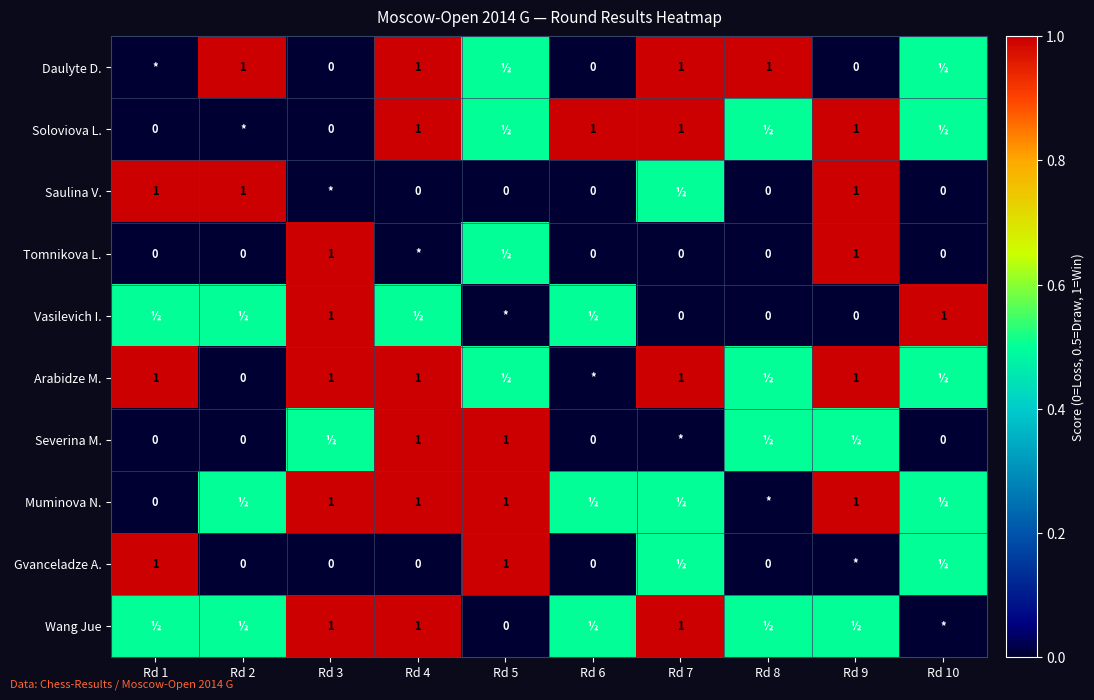

Is the value of Gvanceladze A. at Rd 1 greater than the value of Vasilevich I. at Rd 9?

Yes